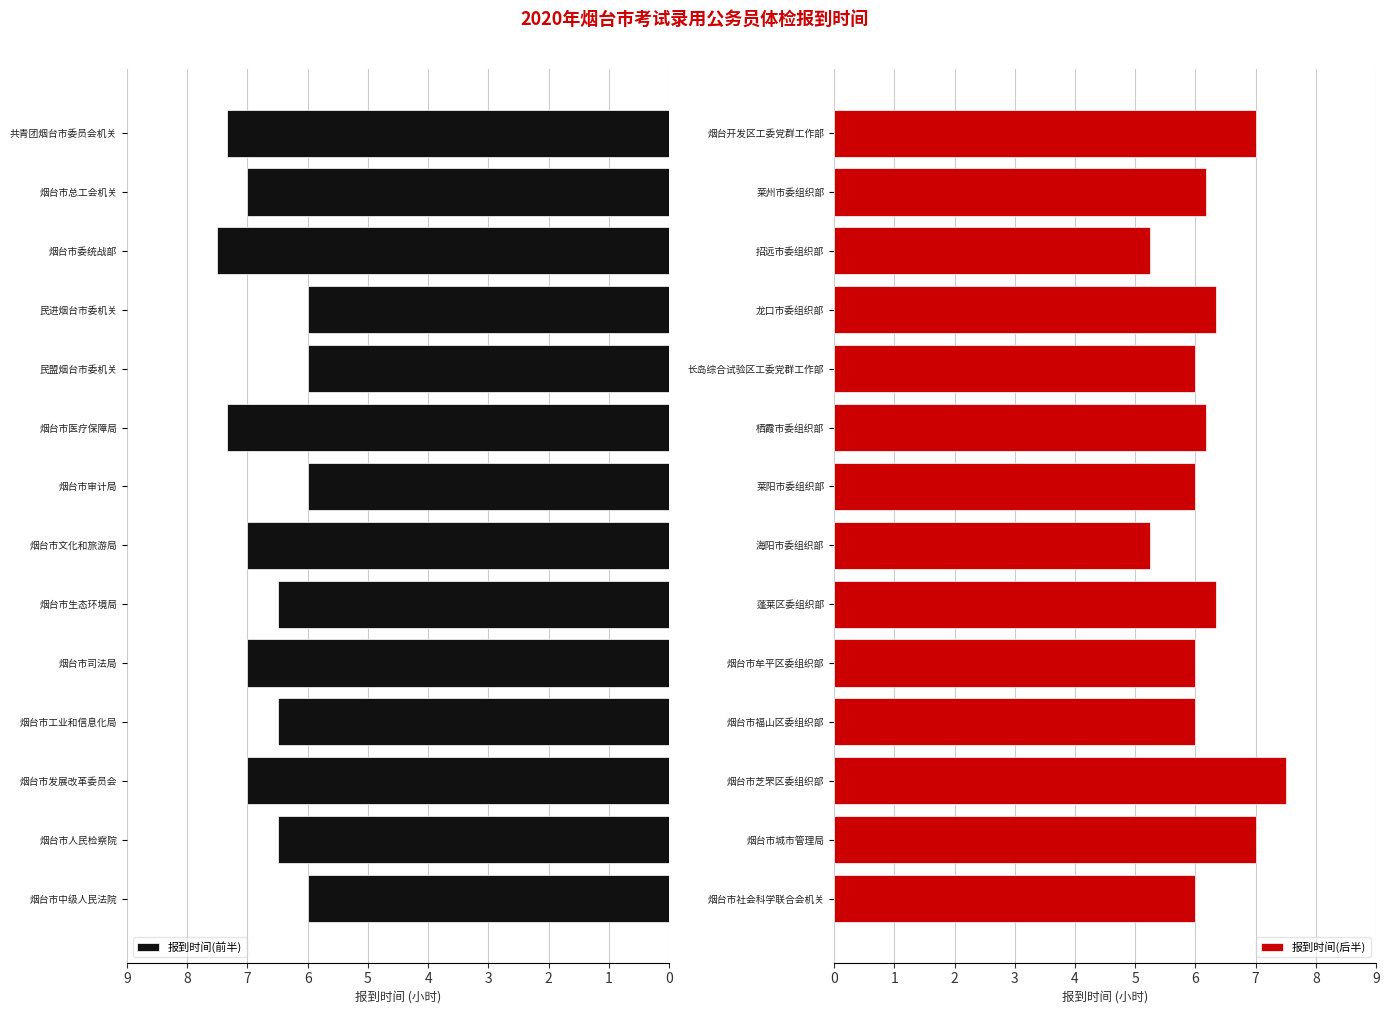

Rank the series by their average value, from lowest to highest.

报到时间(后半), 报到时间(前半)